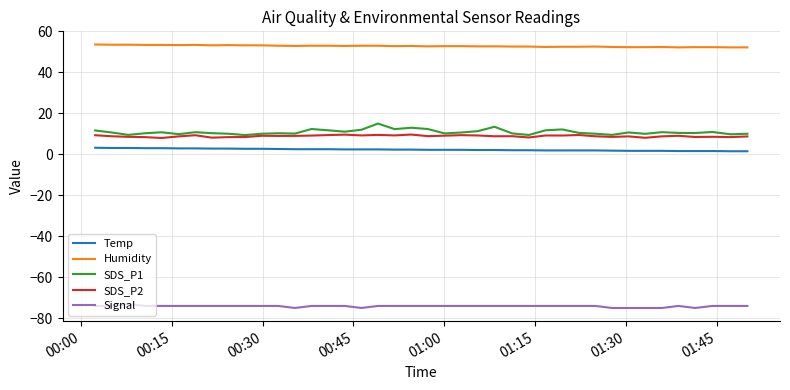

Which series has the widest spread of values?

SDS_P1